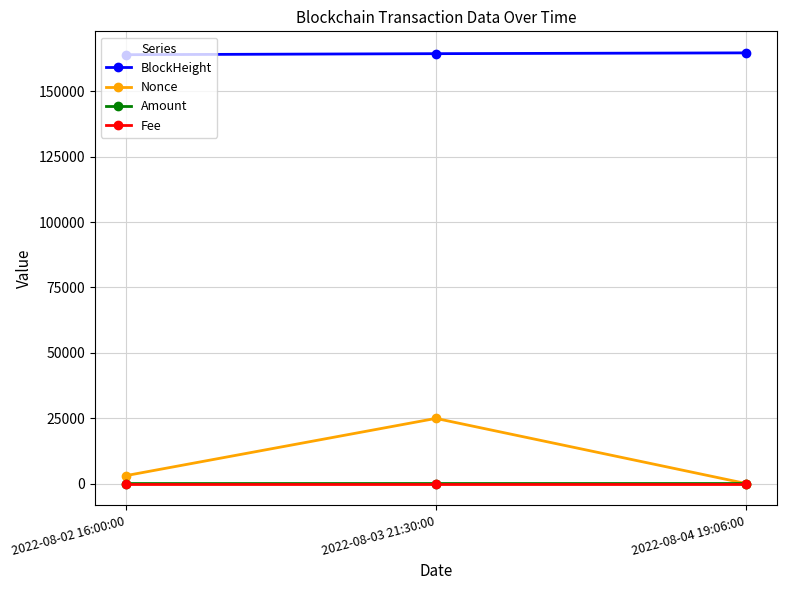

What is the sum of all Amount values?

21.1